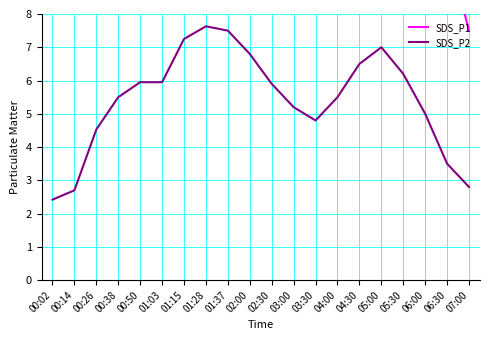

Reading right to left, extract all data points from this chart.

SDS_P1: 7.5	10.0	16.0	22.0	28.0	24.0	18.5	13.2	15.0	18.5	22.0	26.2	34.2	23.8	26.8	18.4	26.6	15.3	10.0	8.2
SDS_P2: 2.8	3.5	5.0	6.2	7.0	6.5	5.5	4.8	5.2	5.9	6.8	7.5	7.6	7.2	6.0	6.0	5.5	4.5	2.7	2.4